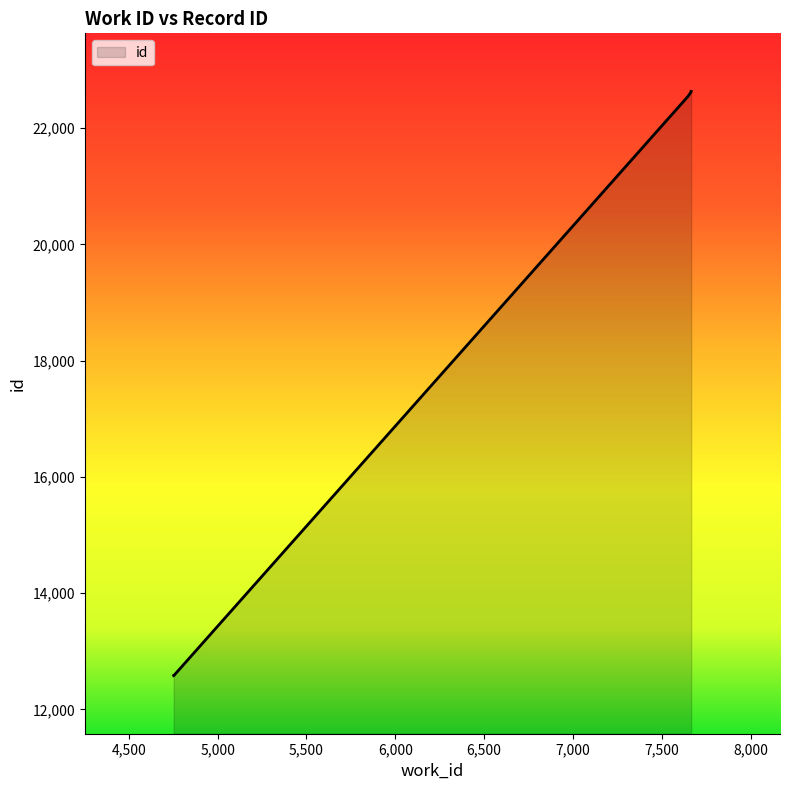

True or false: the data has more than 0 interior local peaks.

False